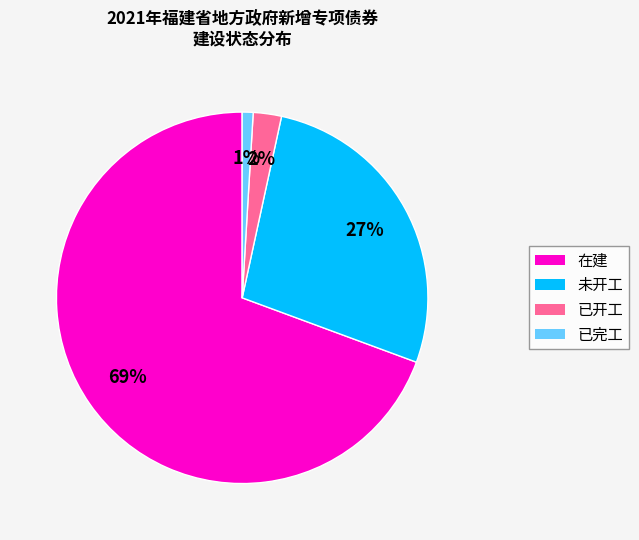

Is there any slice that represents more than half of the pie?

Yes